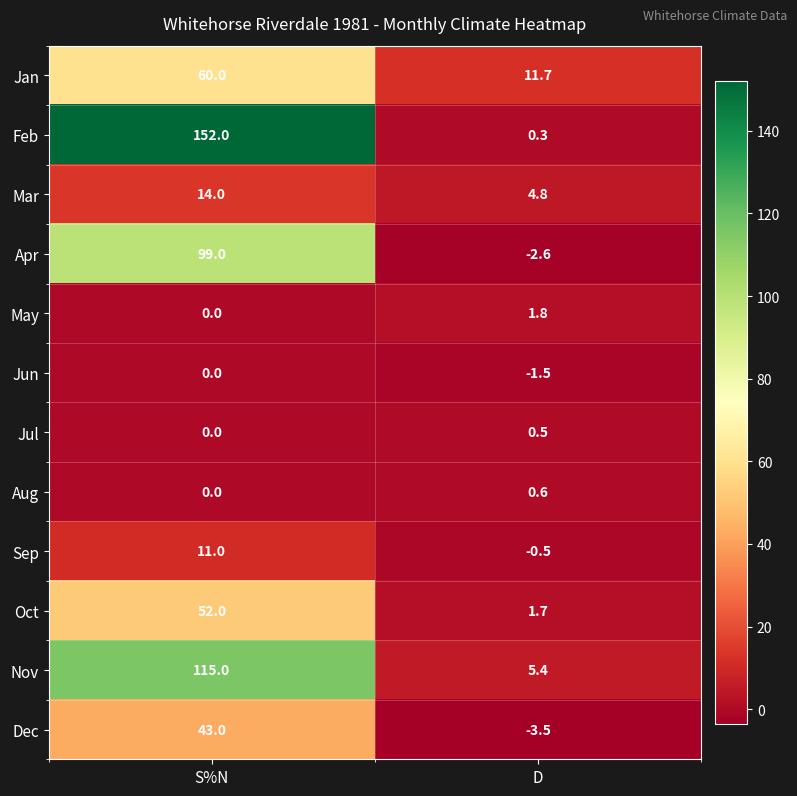

What is the approximate value of Oct at S%N?

52.0